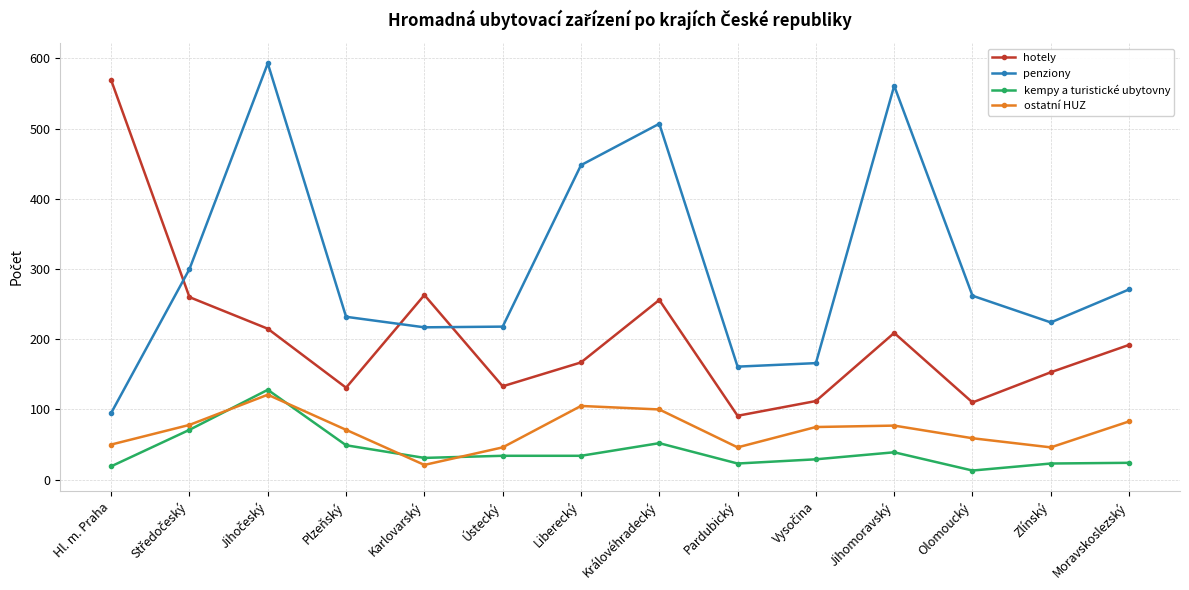

True or false: kempy a turistické ubytovny and ostatní HUZ cross at least once.

True